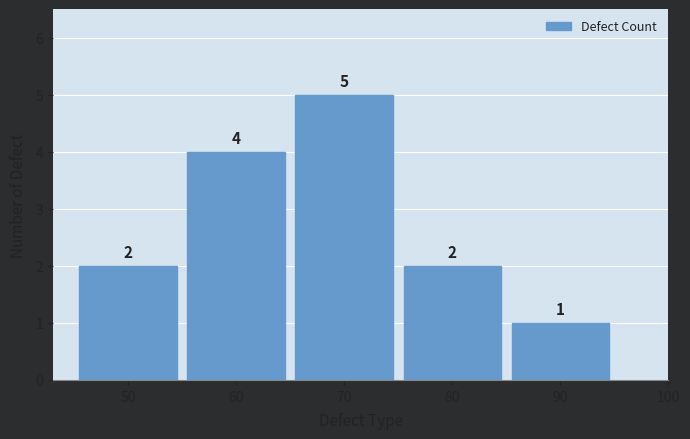

Reading left to right, transcribe all the data shown in this chart.

2	4	5	2	1